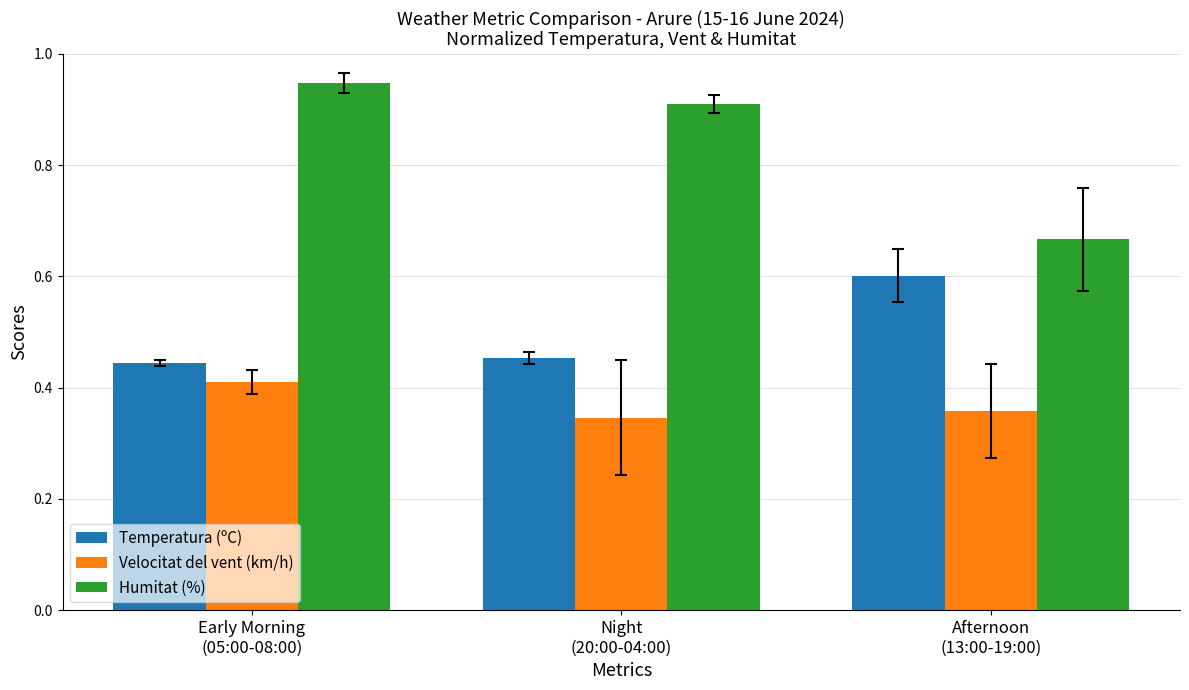

What is the difference between the maximum and minimum values in the Velocitat del vent (km/h) series?

0.1